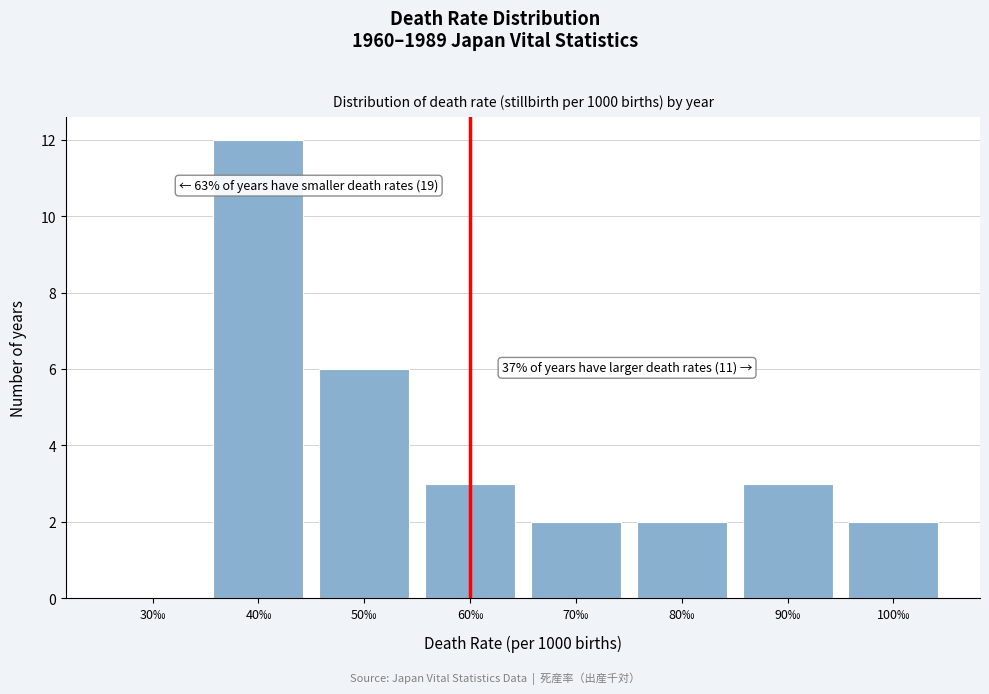

Reading left to right, extract all data points from this chart.

30‰=0	40‰=12	50‰=6	60‰=3	70‰=2	80‰=2	90‰=3	100‰=2